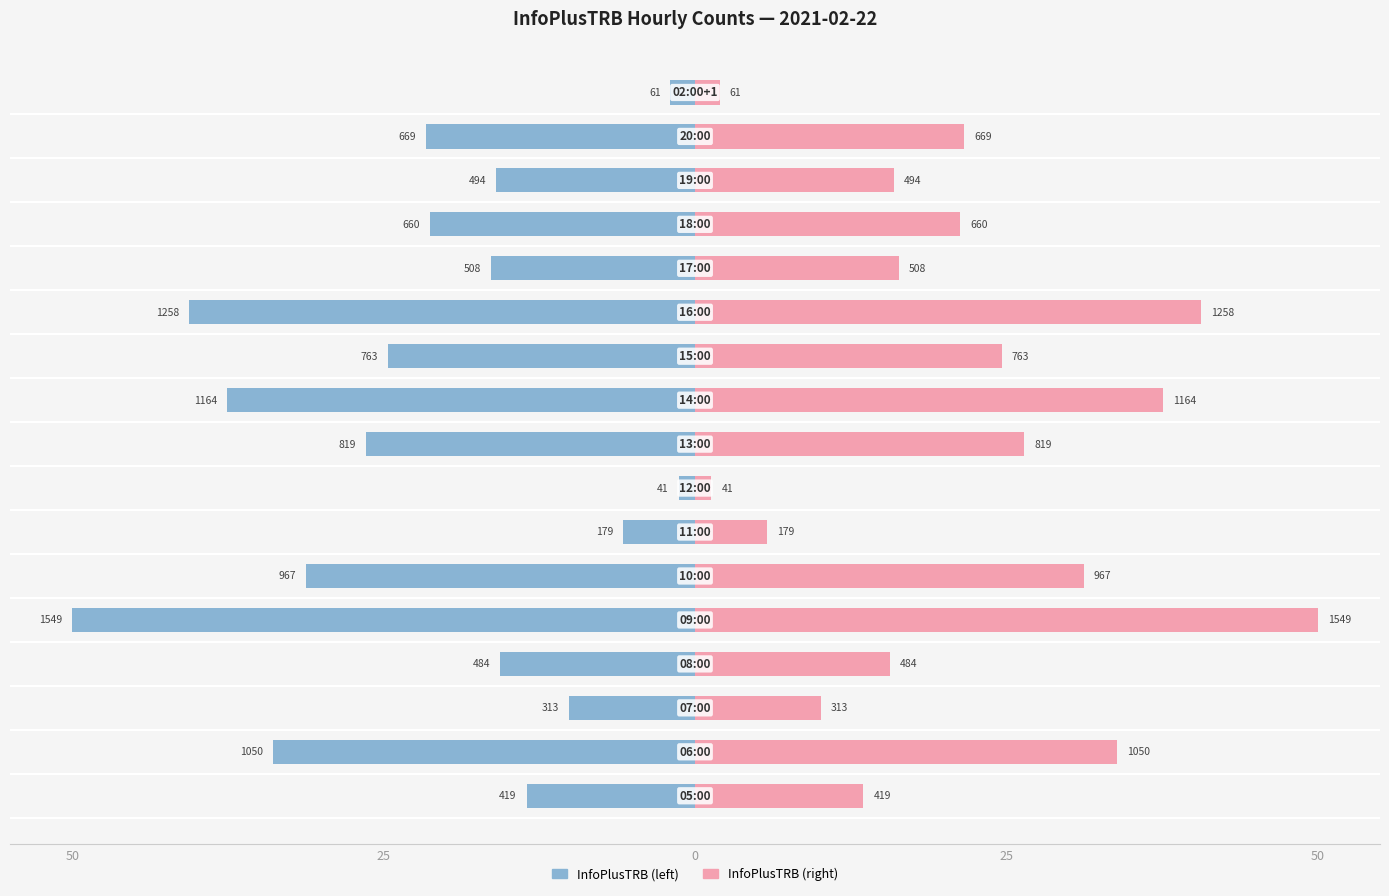

Which has a higher value, 7 or 25?

7